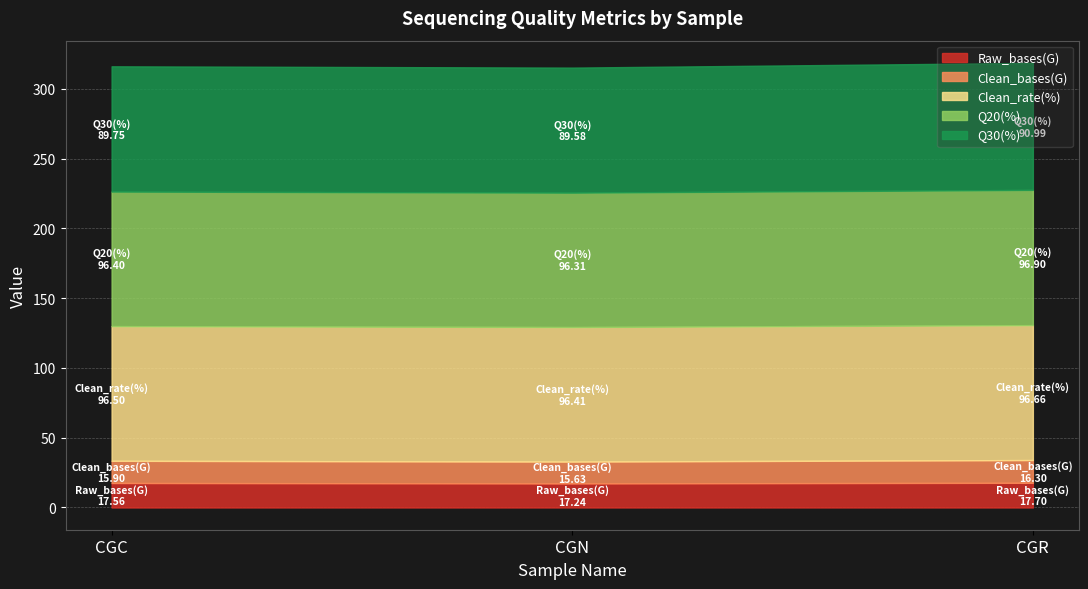

What is the average value of the Raw_bases(G) series?

17.5